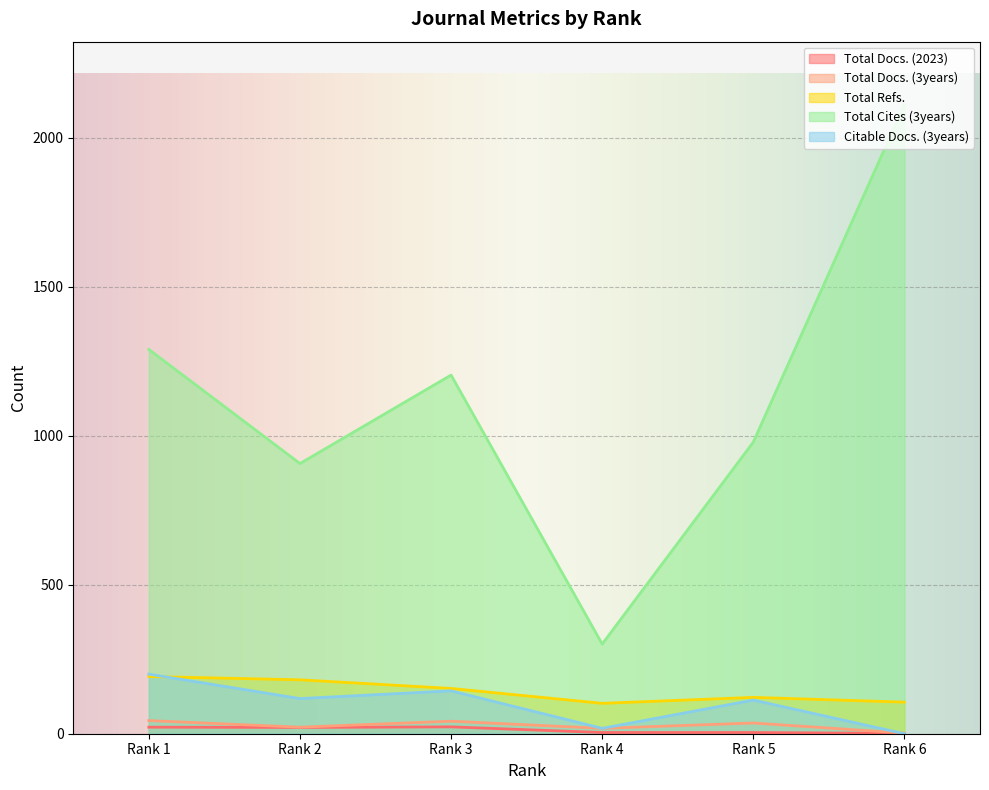

What is the difference between the maximum and minimum values in the Total Docs. (3years) series?

42